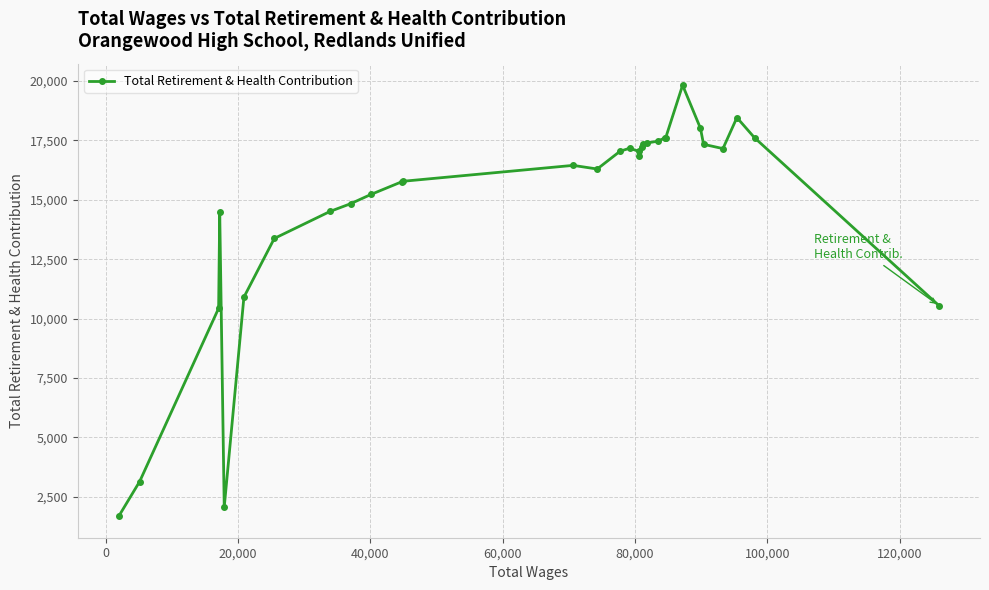

What is the smallest value displayed?

1681